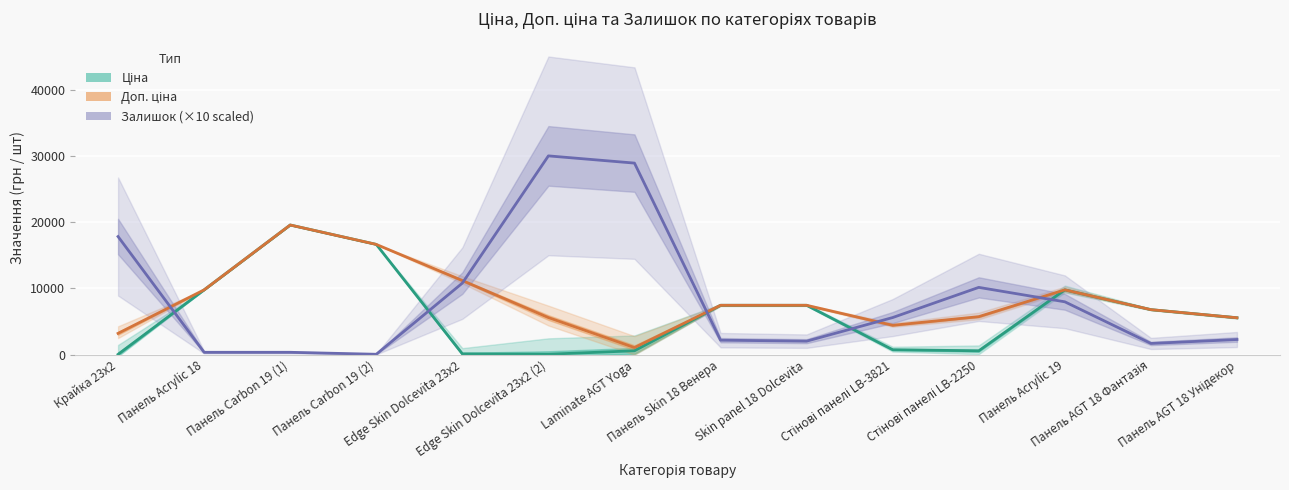

Is it true that Доп. ціна equals 11763.1 at Skin panel 18 Dolcevita?

False